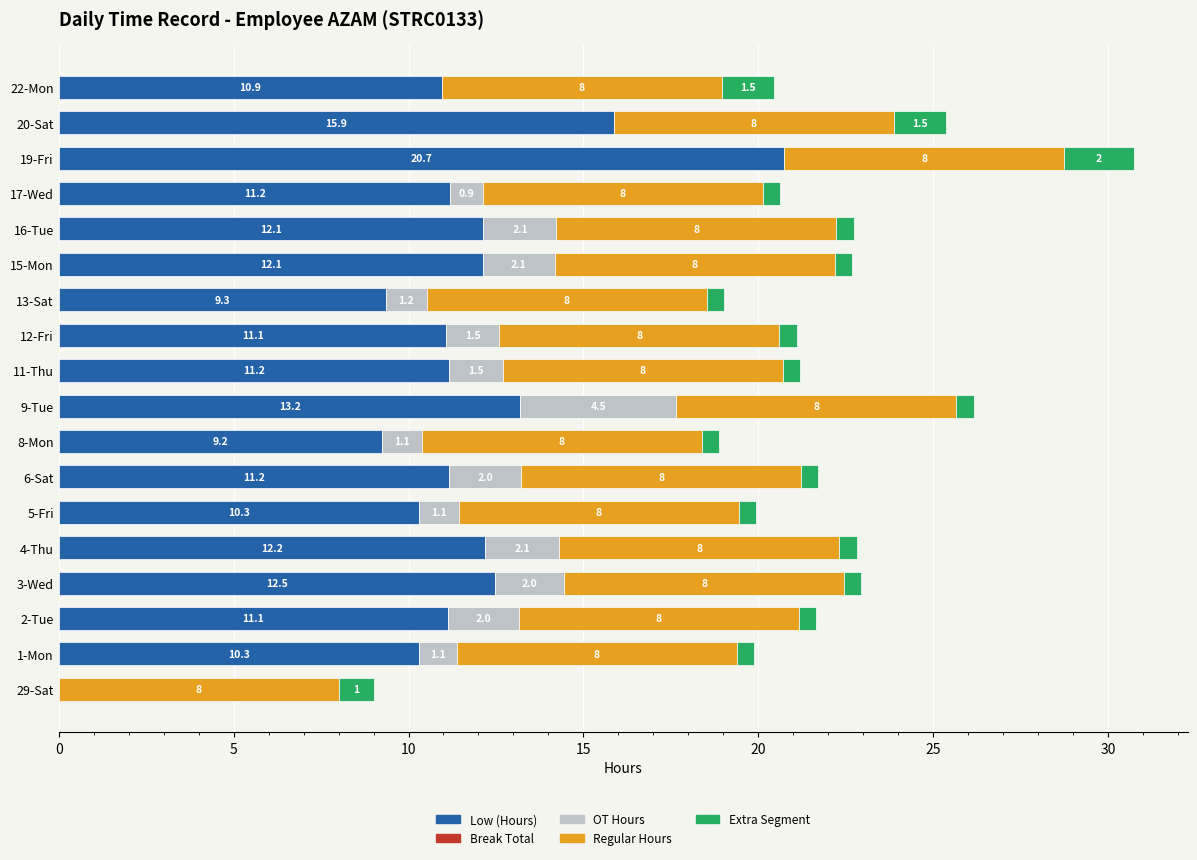

Is it true that Low (Hours) equals 15.3 at 17-Wed?

False